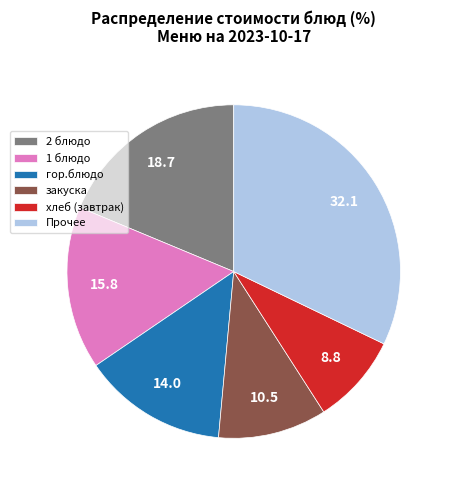

Combined, do 2 блюдо and гор.блюдо account for over 50%?

No